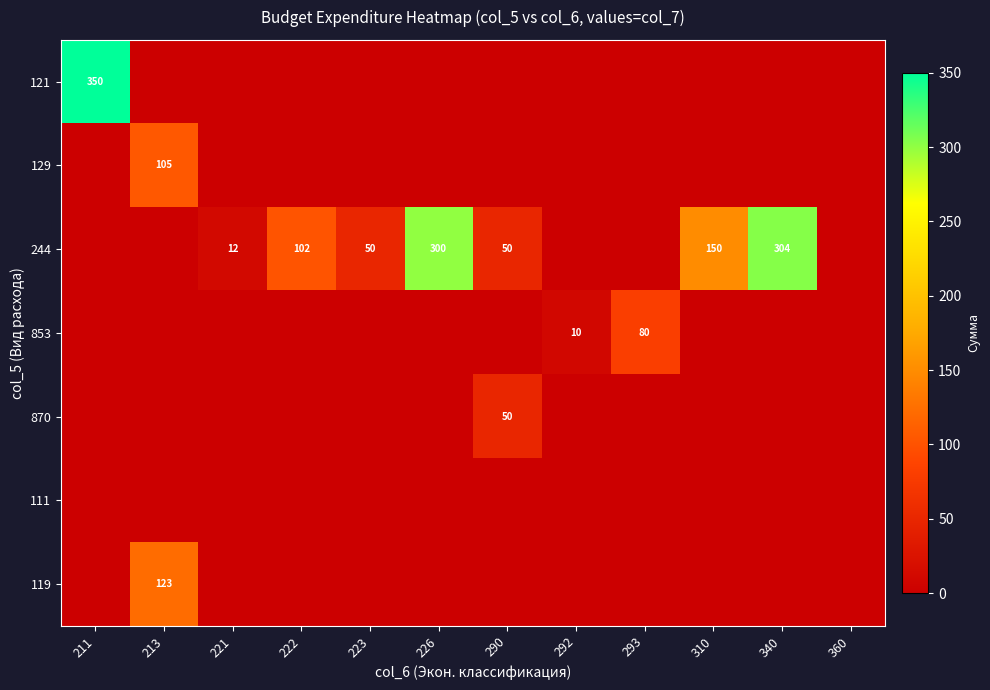

The 119 series shows 206 at 213. True or false?

False